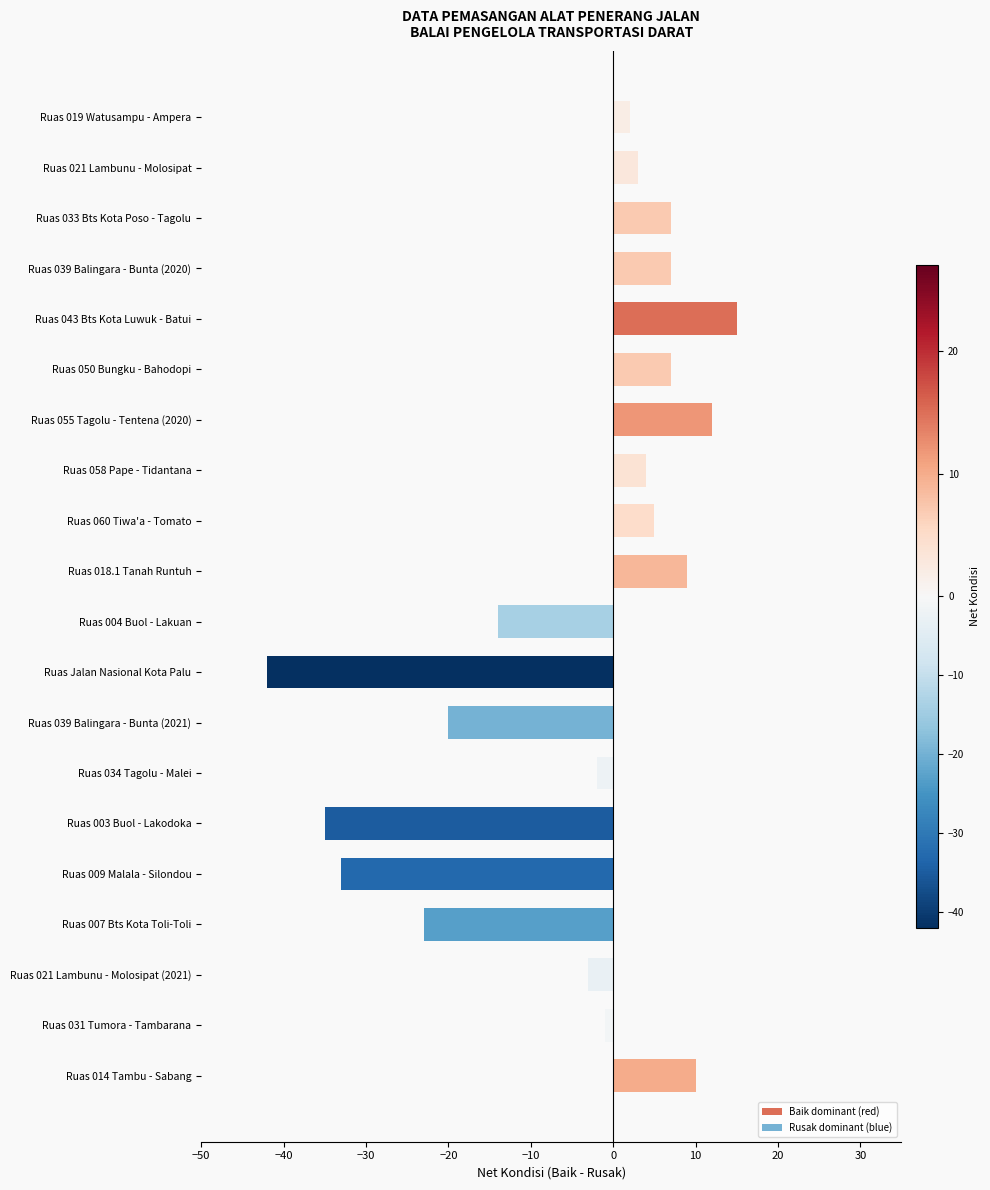

What is the minimum value shown in the chart?

-42